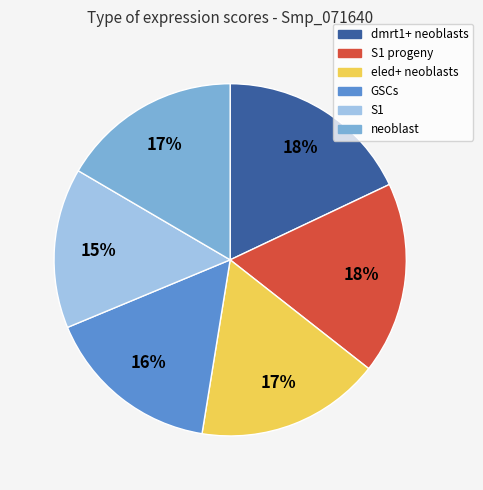

Which has a higher value, dmrt1+ neoblasts or eled+ neoblasts?

dmrt1+ neoblasts